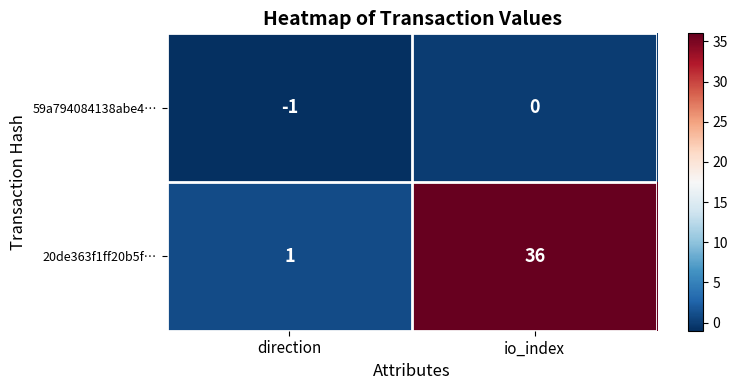

What is the spread (max minus min) of values at direction?

2